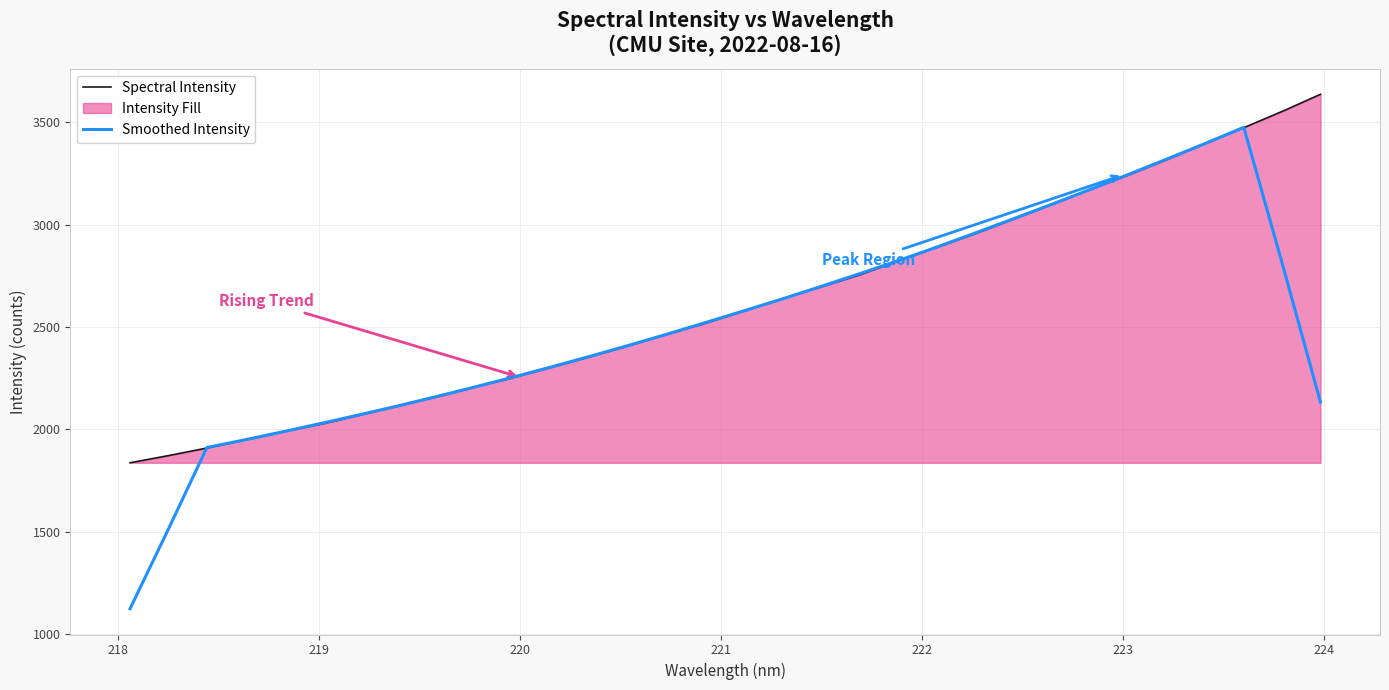

Which series has the largest range (max minus min)?

Smoothed Intensity